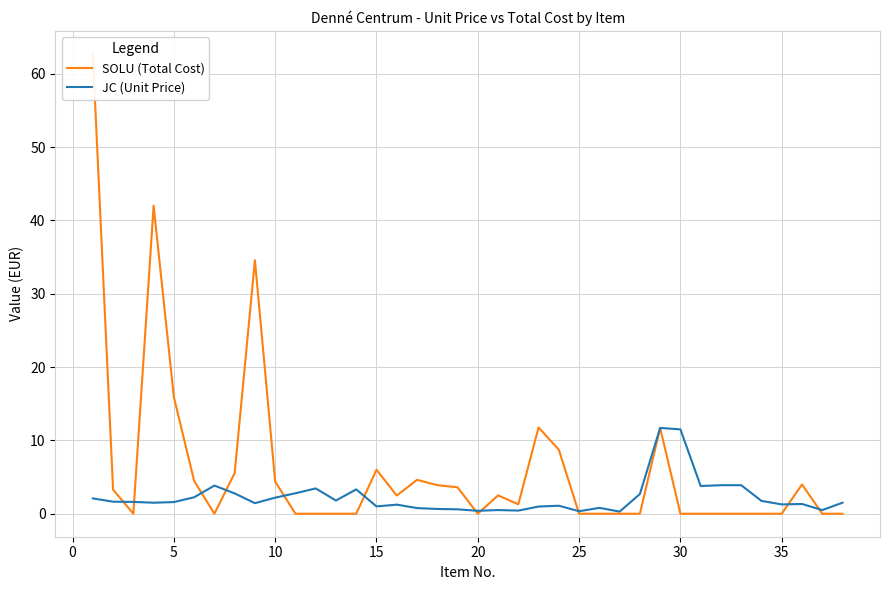

How many intersections are there between SOLU (Total Cost) and JC (Unit Price)?

11